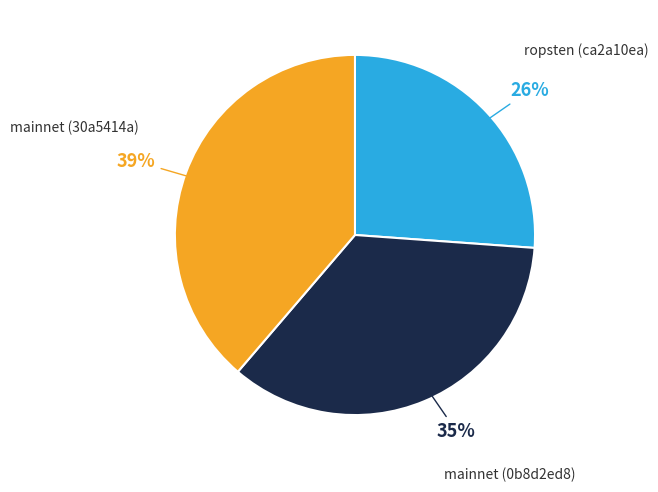

To the nearest percent, what is the average slice percentage?

33%